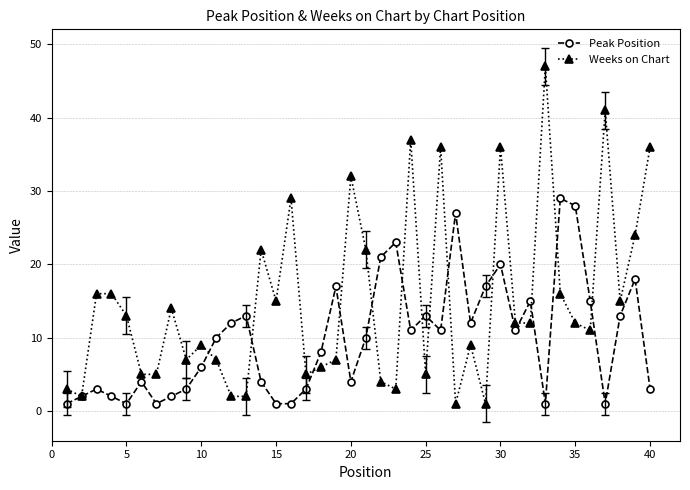

Which series has the widest spread of values?

Weeks on Chart